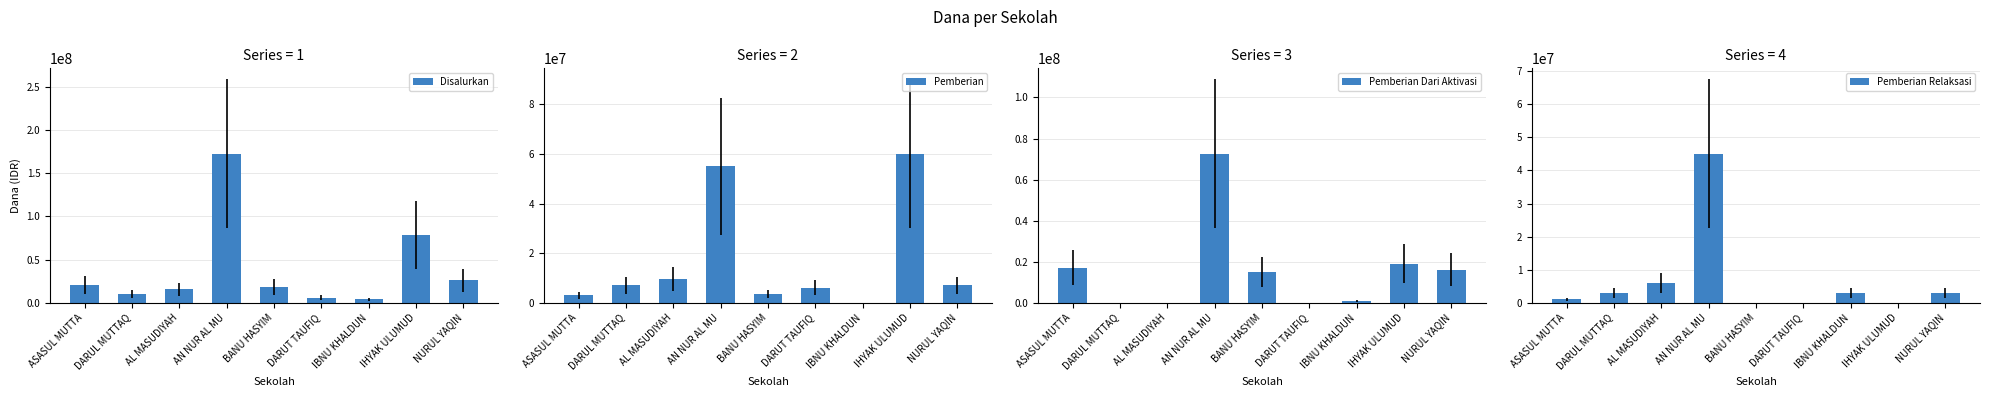

Reading right to left, list all the values displayed in this chart.

Disalurkan: NURUL YAQIN=26000000	IHYAK ULUMUD=79000000	IBNU KHALDUN=4000000	DARUT TAUFIQ=6000000	BANU HASYIM=18500000	AN NUR AL MU=172500000	AL MASUDIYAH=15500000	DARUL MUTTAQ=10000000	ASASUL MUTTA=21000000
Pemberian: NURUL YAQIN=7000000	IHYAK ULUMUD=60000000	IBNU KHALDUN=0	DARUT TAUFIQ=6000000	BANU HASYIM=3500000	AN NUR AL MU=55000000	AL MASUDIYAH=9500000	DARUL MUTTAQ=7000000	ASASUL MUTTA=3000000
Pemberian Dari Aktivasi: NURUL YAQIN=16000000	IHYAK ULUMUD=19000000	IBNU KHALDUN=1000000	DARUT TAUFIQ=0	BANU HASYIM=15000000	AN NUR AL MU=72500000	AL MASUDIYAH=0	DARUL MUTTAQ=0	ASASUL MUTTA=17000000
Pemberian Relaksasi: NURUL YAQIN=3000000	IHYAK ULUMUD=0	IBNU KHALDUN=3000000	DARUT TAUFIQ=0	BANU HASYIM=0	AN NUR AL MU=45000000	AL MASUDIYAH=6000000	DARUL MUTTAQ=3000000	ASASUL MUTTA=1000000